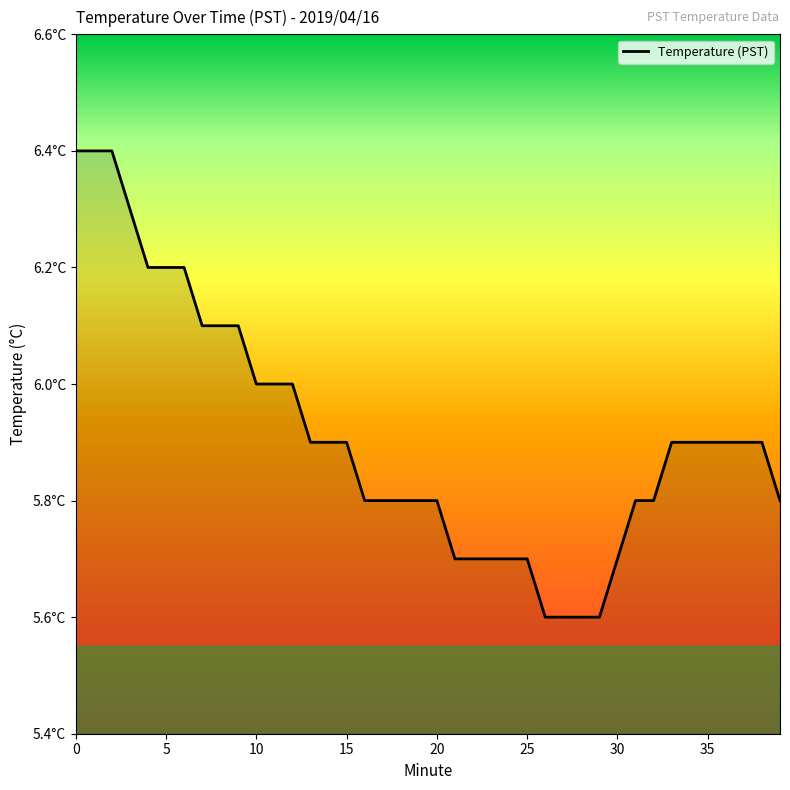

Does the chart have visible grid lines?

No